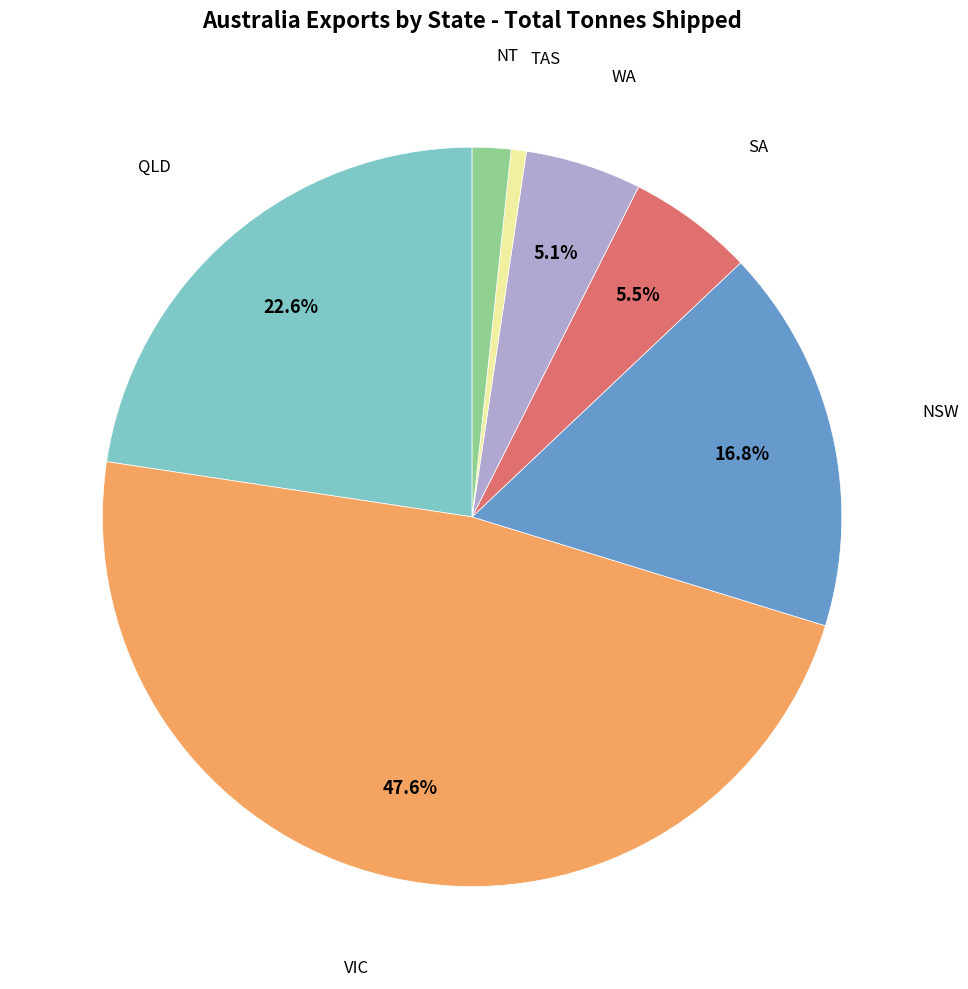

Is there a majority slice in this chart?

No